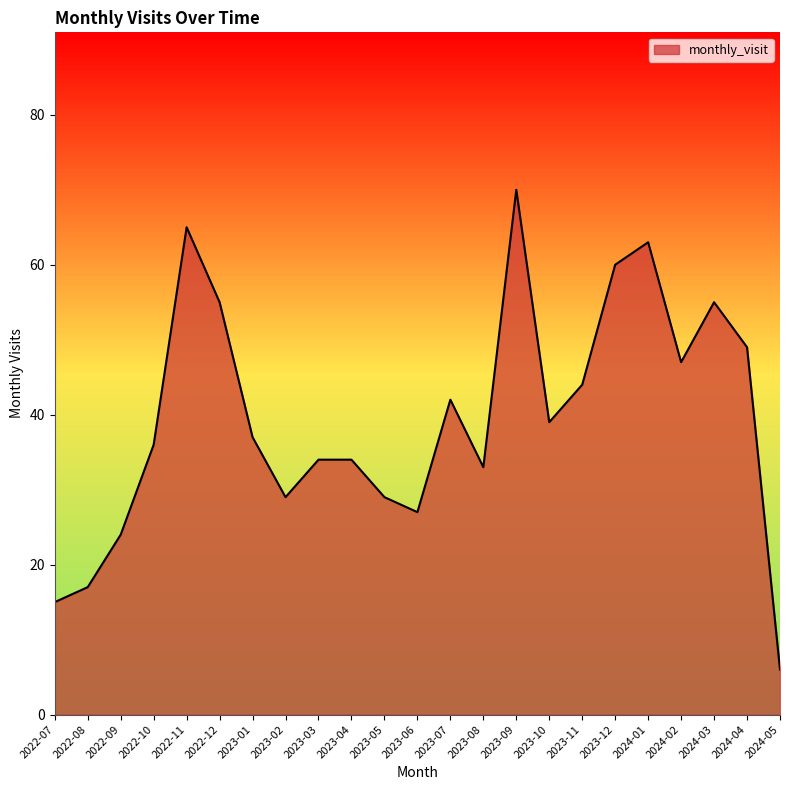

What is the label of the 17th point from the left?

2023-11